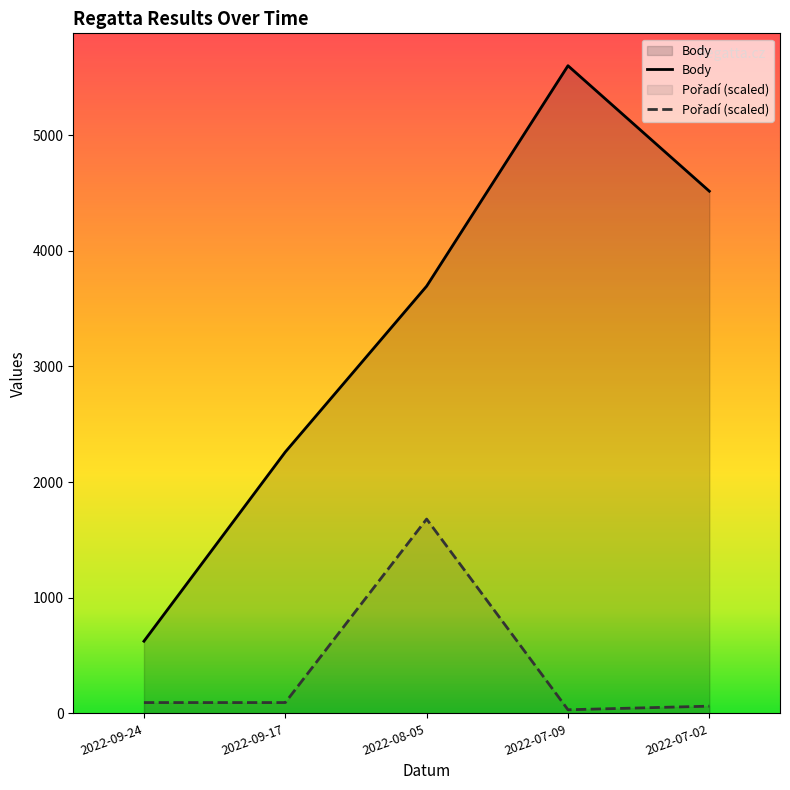

Does the chart have visible grid lines?

No